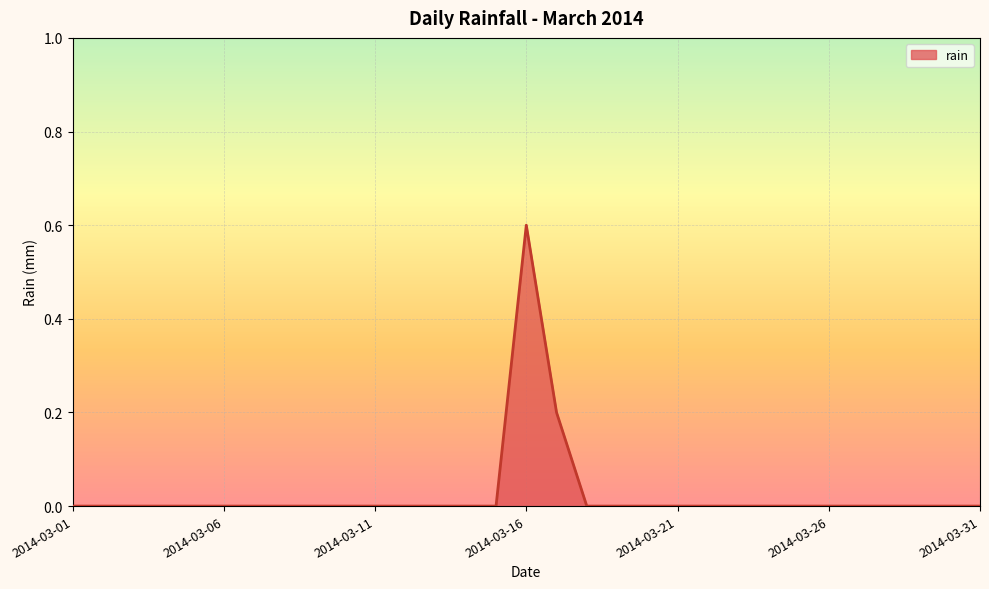

What is the difference between the second highest and minimum values?

0.2